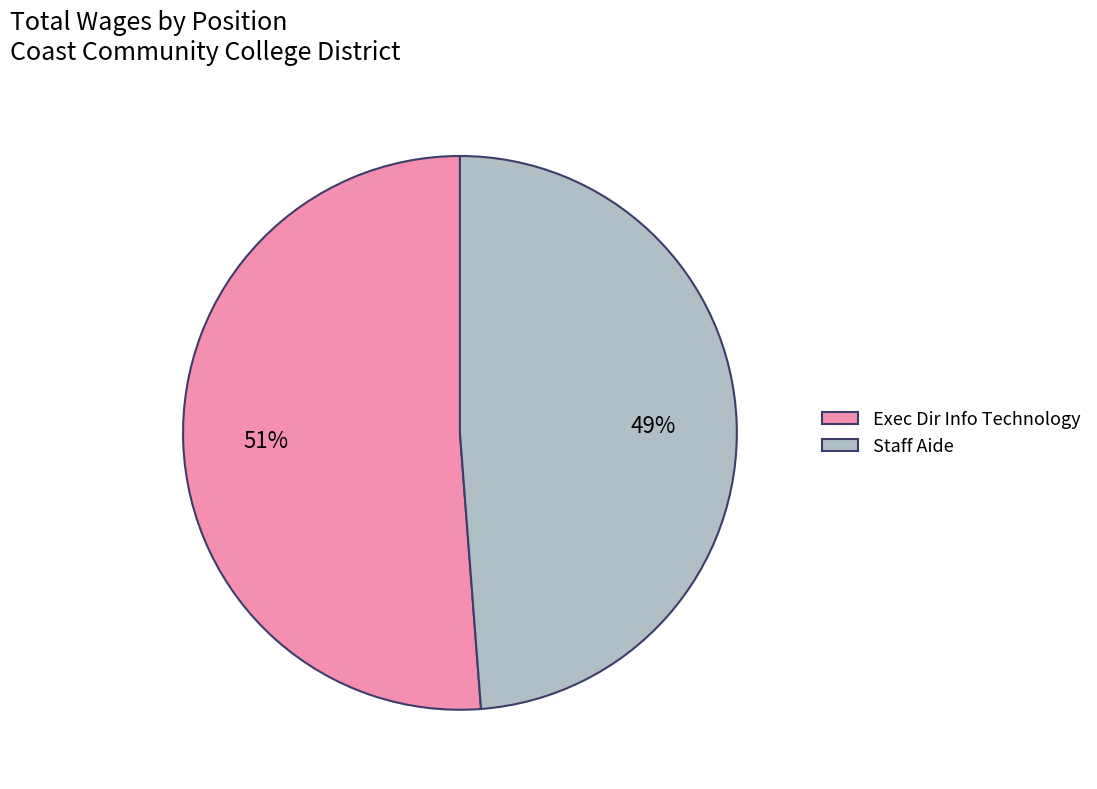

How many segments does this pie chart have?

2